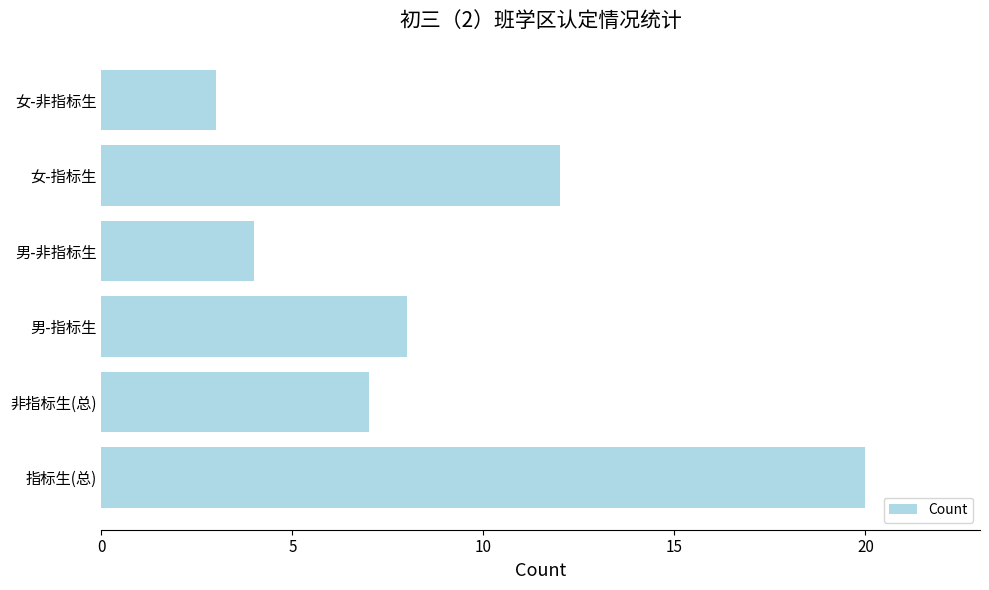

Rank the categories by value from lowest to highest.

女-非指标生, 男-非指标生, 非指标生(总), 男-指标生, 女-指标生, 指标生(总)